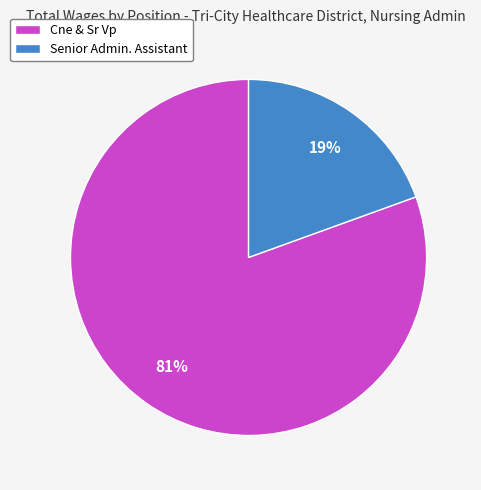

What percentage is the Senior Admin. Assistant slice, to the nearest percent?

19%